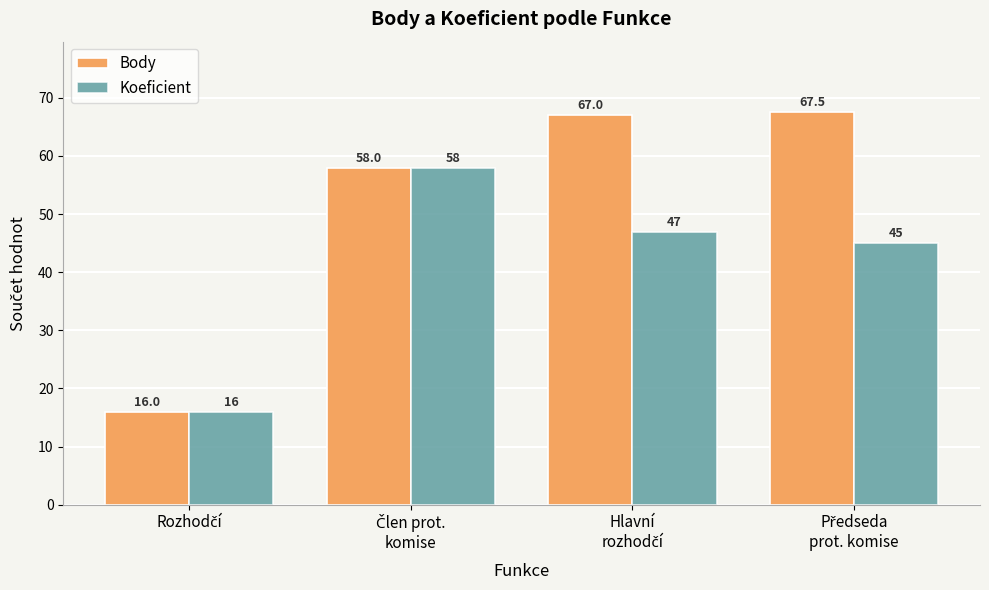

How many groups of bars are there?

4